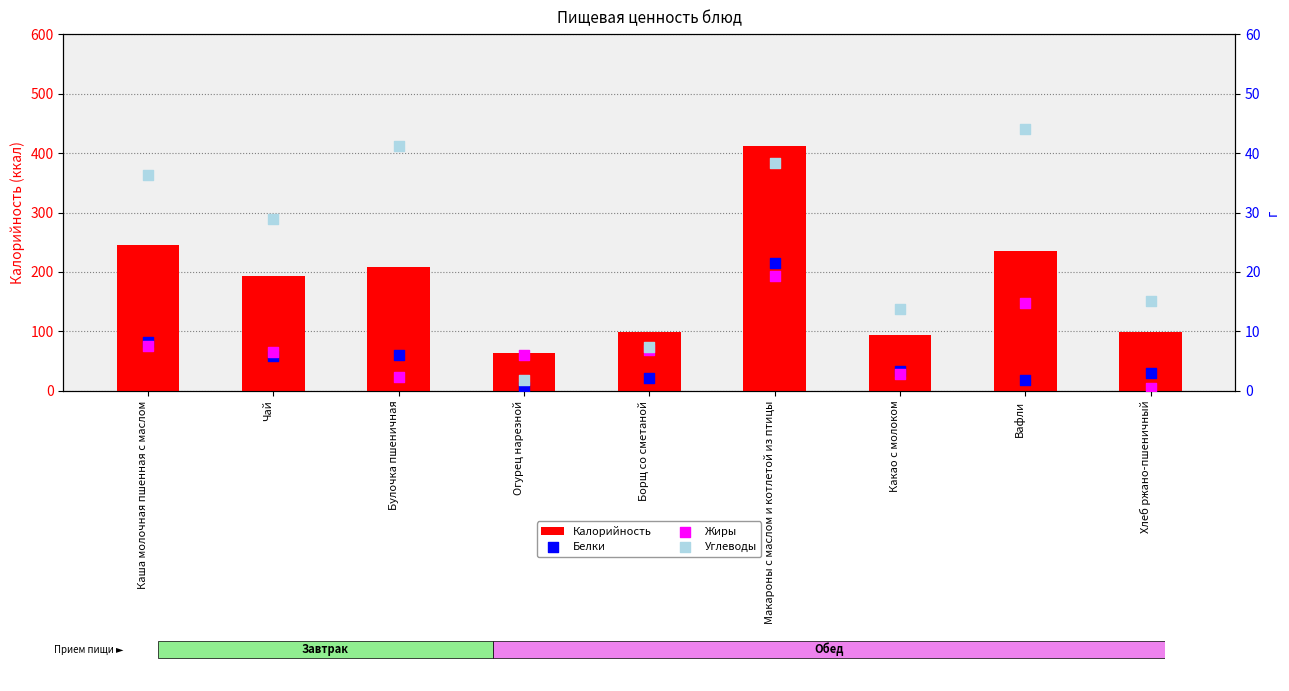

At how many categories does at least one series exceed 176?

5